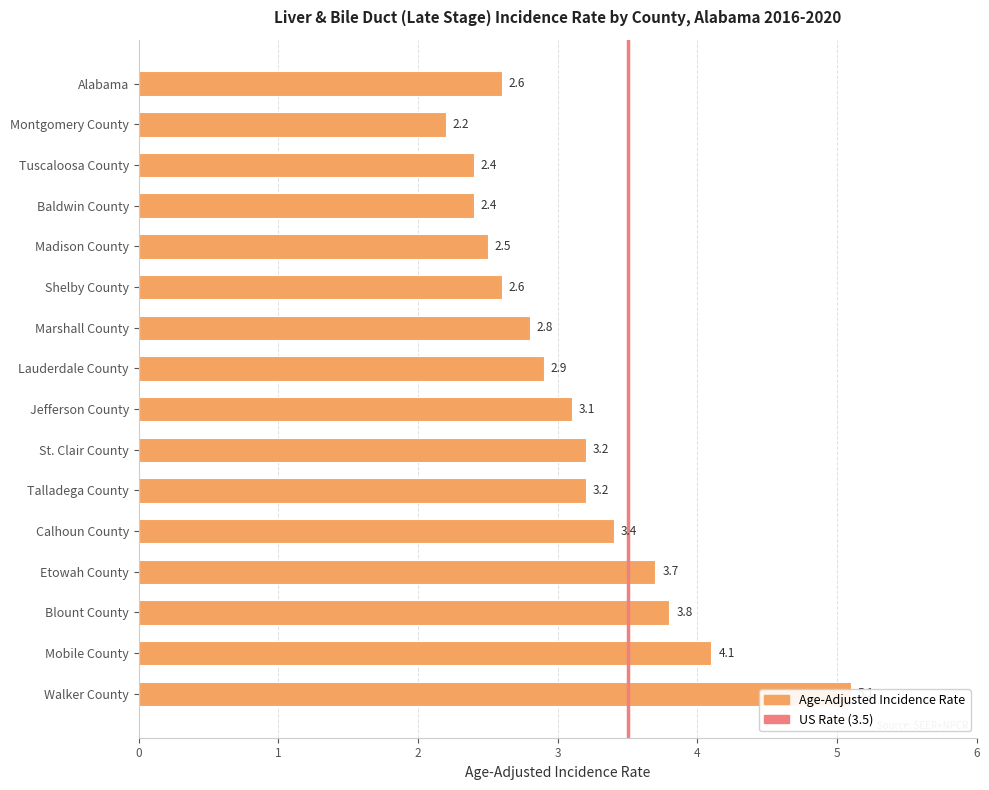

What is the difference between the maximum and second lowest values?

2.7